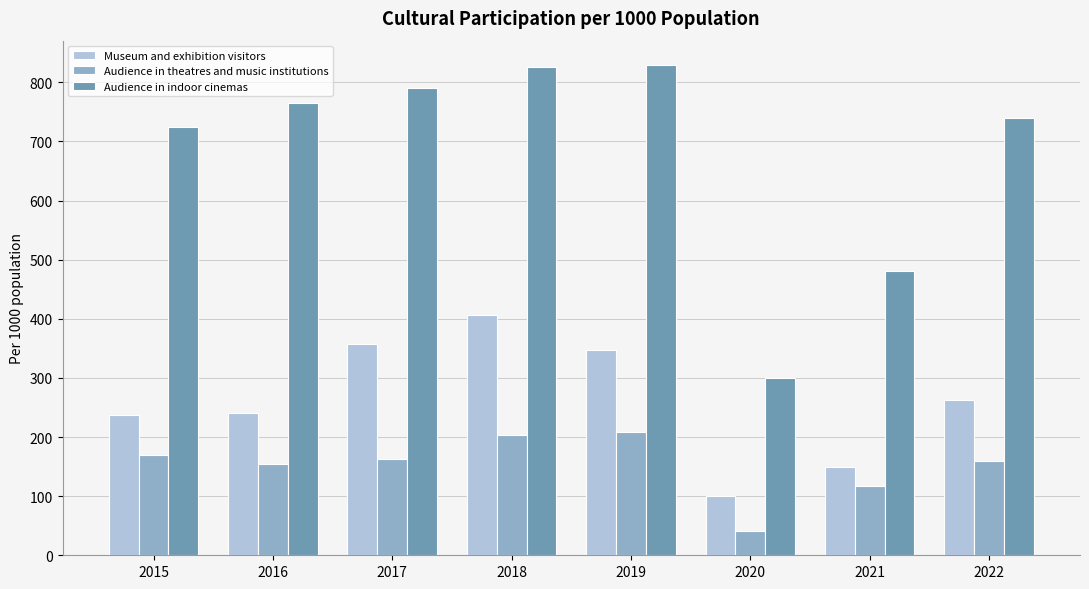

Where does the Audience in indoor cinemas series first go above 765?

2016